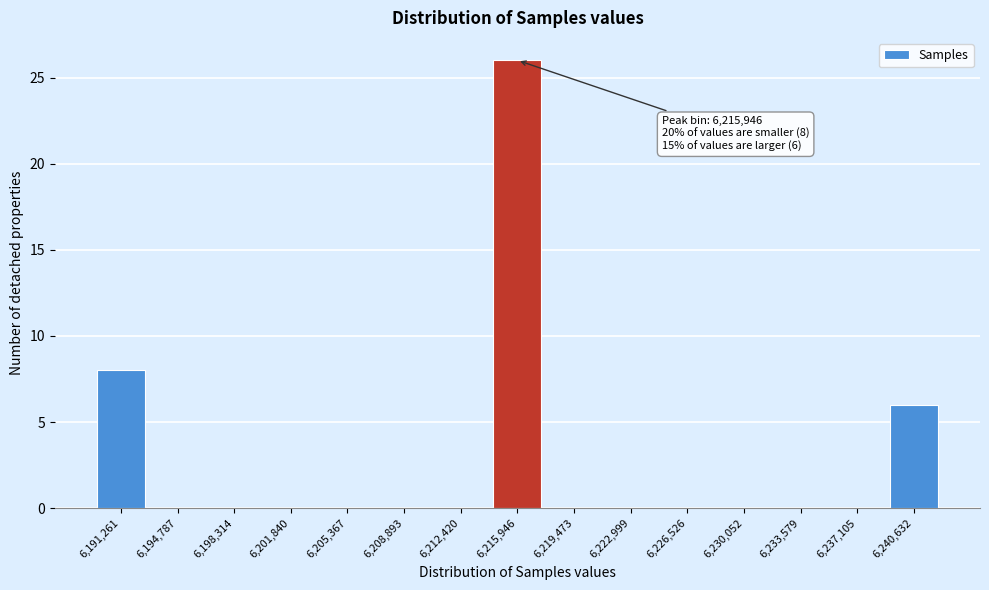

Reading left to right, transcribe all the data shown in this chart.

6,191,261=8	6,194,787=0	6,198,314=0	6,201,840=0	6,205,367=0	6,208,893=0	6,212,420=0	6,215,946=26	6,219,473=0	6,222,999=0	6,226,526=0	6,230,052=0	6,233,579=0	6,237,105=0	6,240,632=6